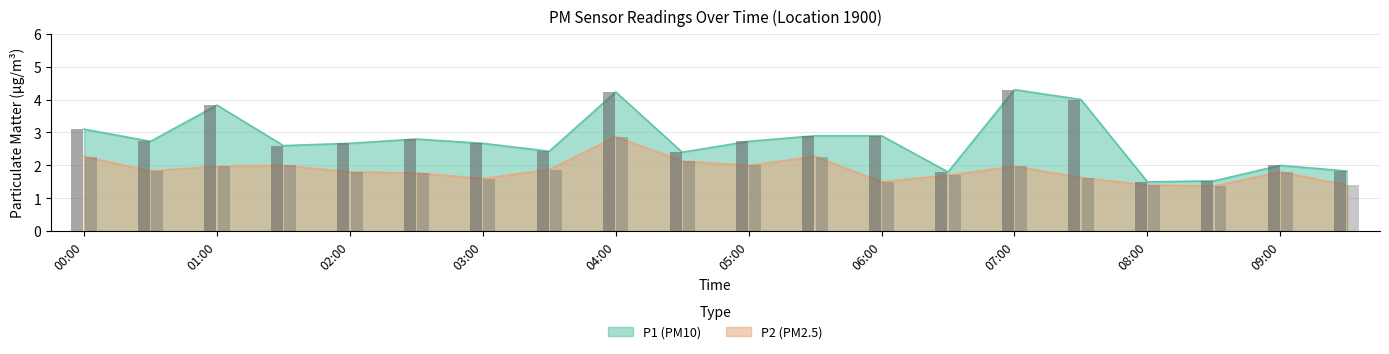

At 05:00, list the series in order from smallest to largest.

P2, P1